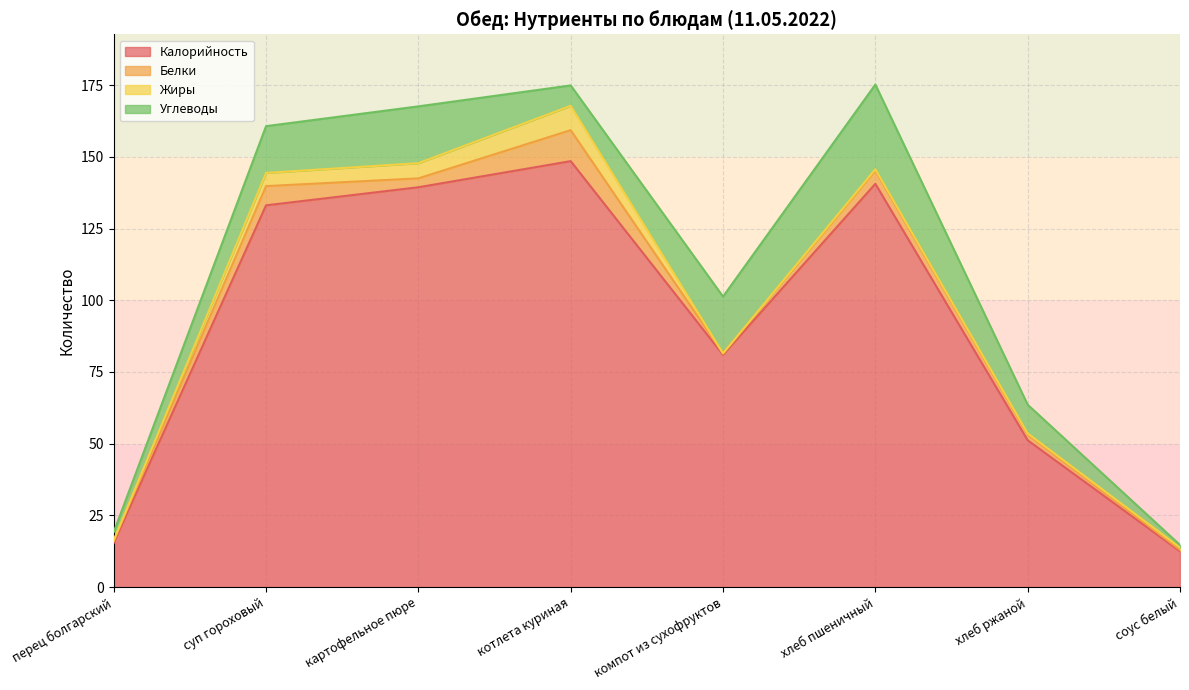

At how many categories does at least one series exceed 57?

5